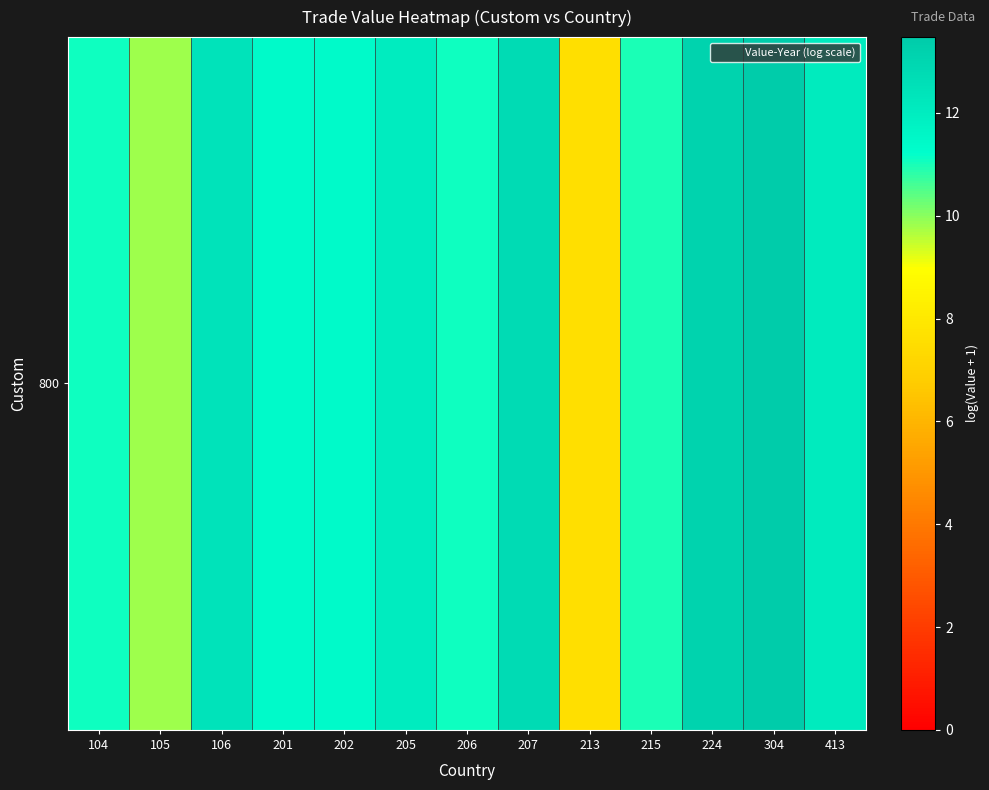

True or false: the data shows 9.8 at 105.

True